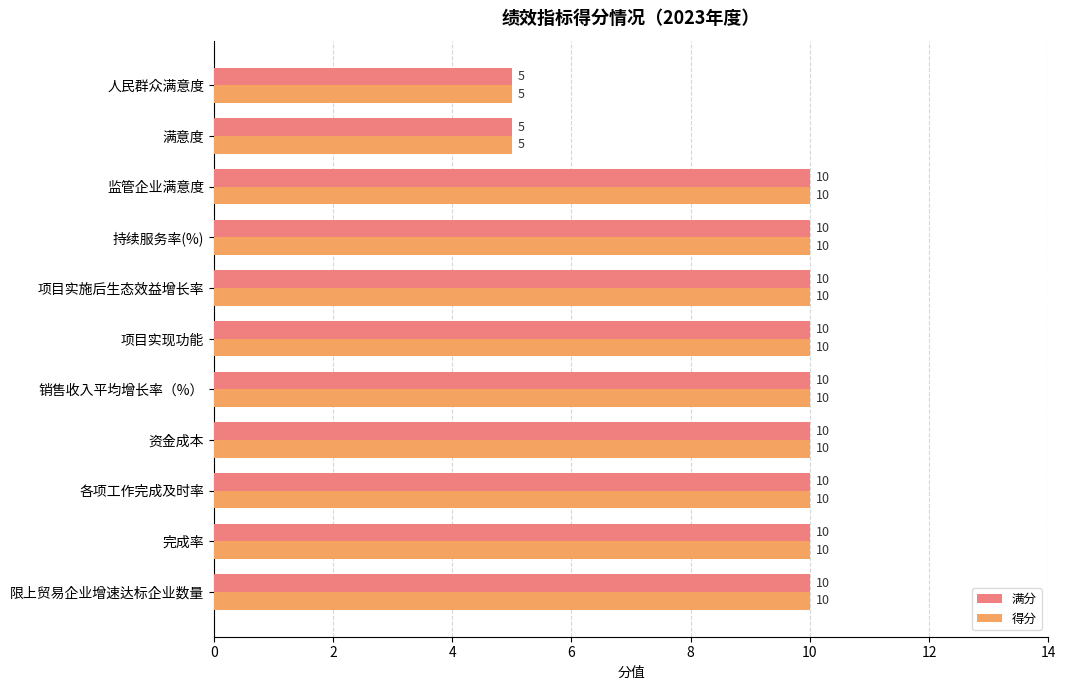

At how many categories does at least one series exceed 6?

9